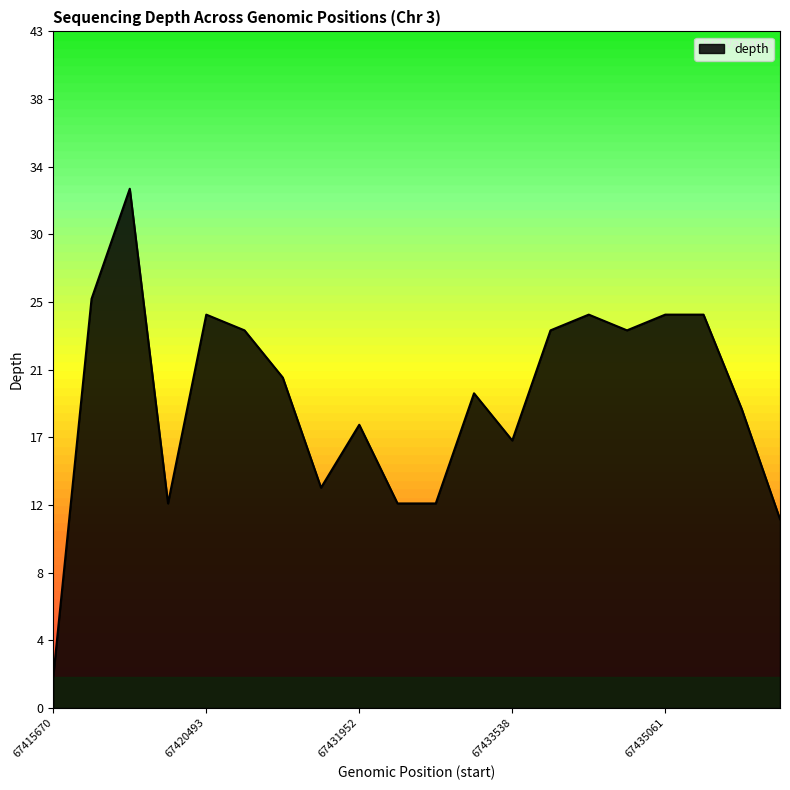

Does the chart display data point markers on the line(s)?

No